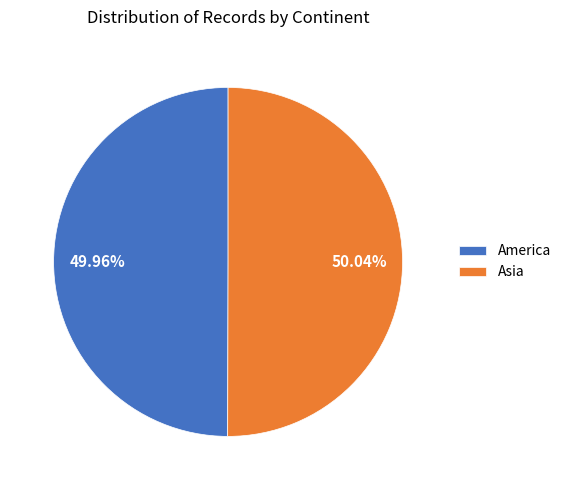

What is the ratio of the value at Asia to the value at America?

1.0